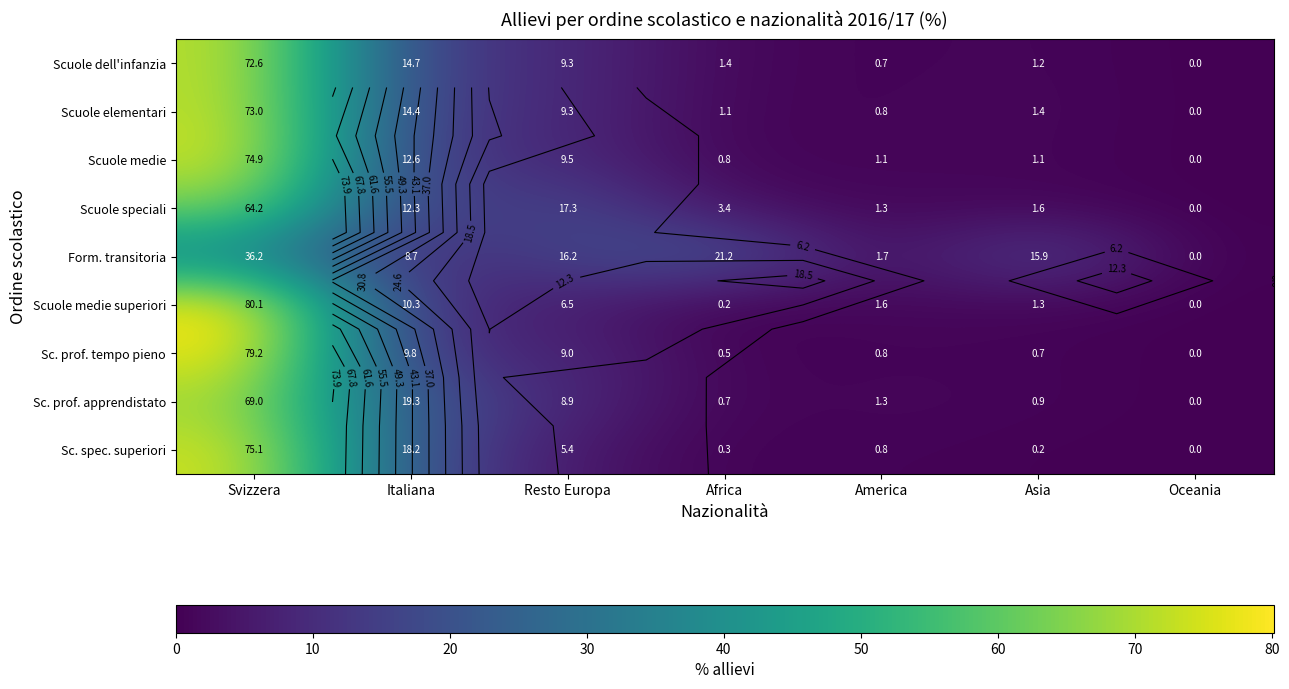

Is the value of Scuole dell'infanzia at Oceania greater than the value of Scuole elementari at Oceania?

No